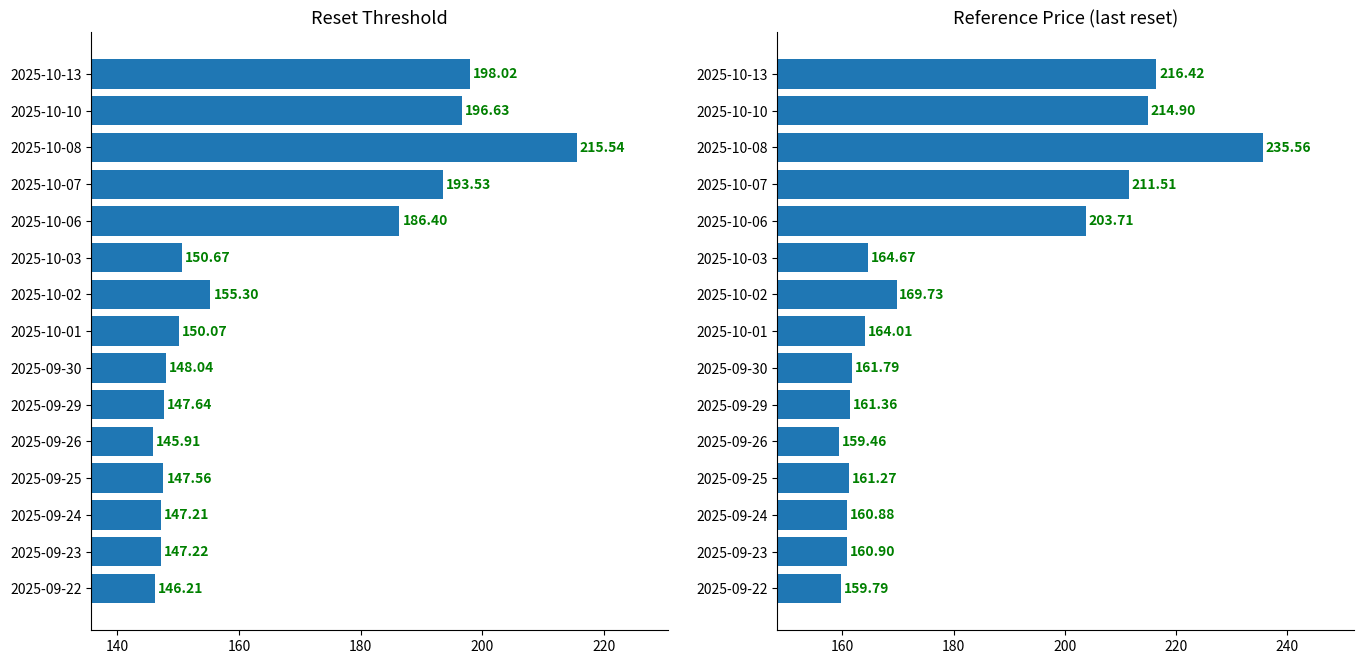

How many bars are there in total?

30